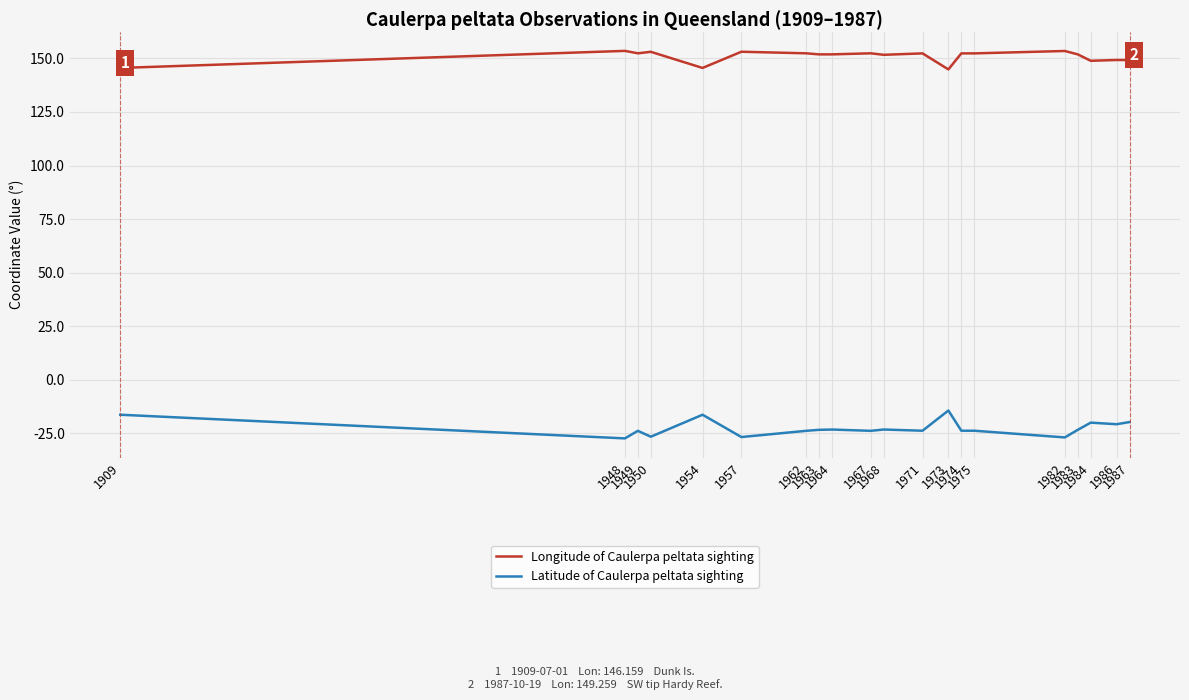

How many lines are shown in the chart?

2